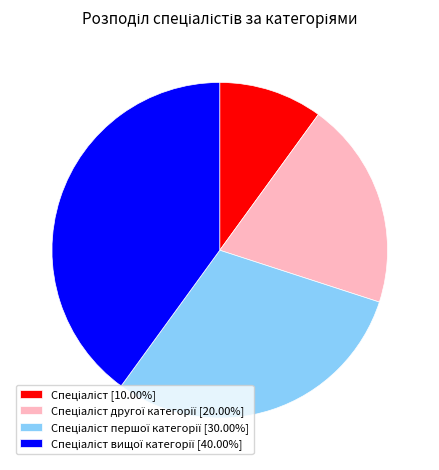

Is there any slice that represents more than half of the pie?

No